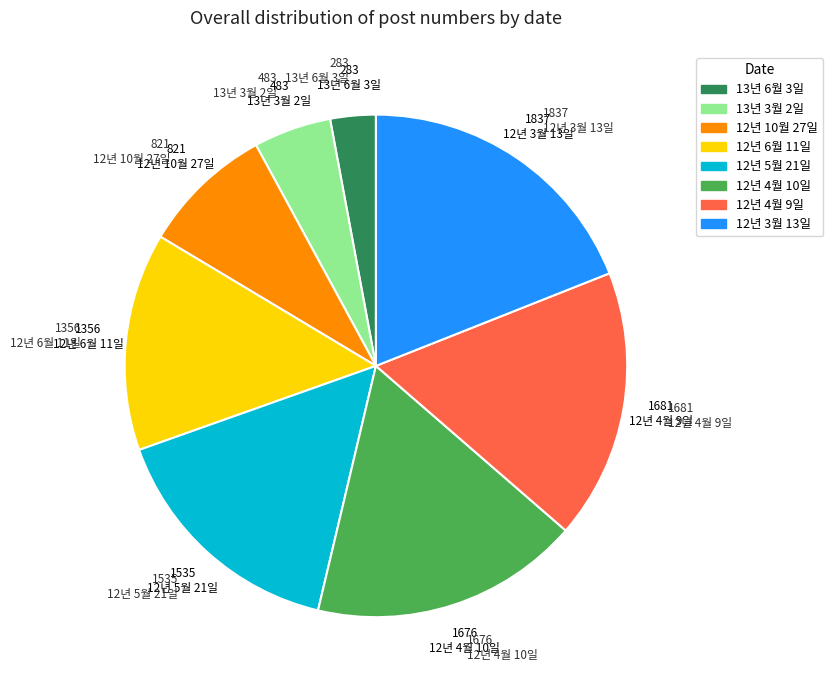

Do 13년 6월 3일 and 12년 3월 13일 together represent more than half of the pie?

No